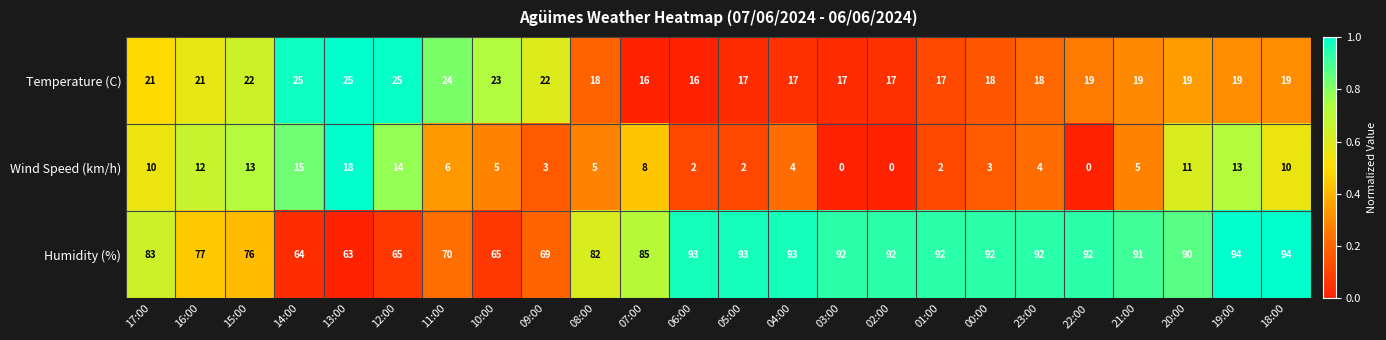

Rank the series by their average value, from highest to lowest.

Humidity (%), Temperature (C), Wind Speed (km/h)